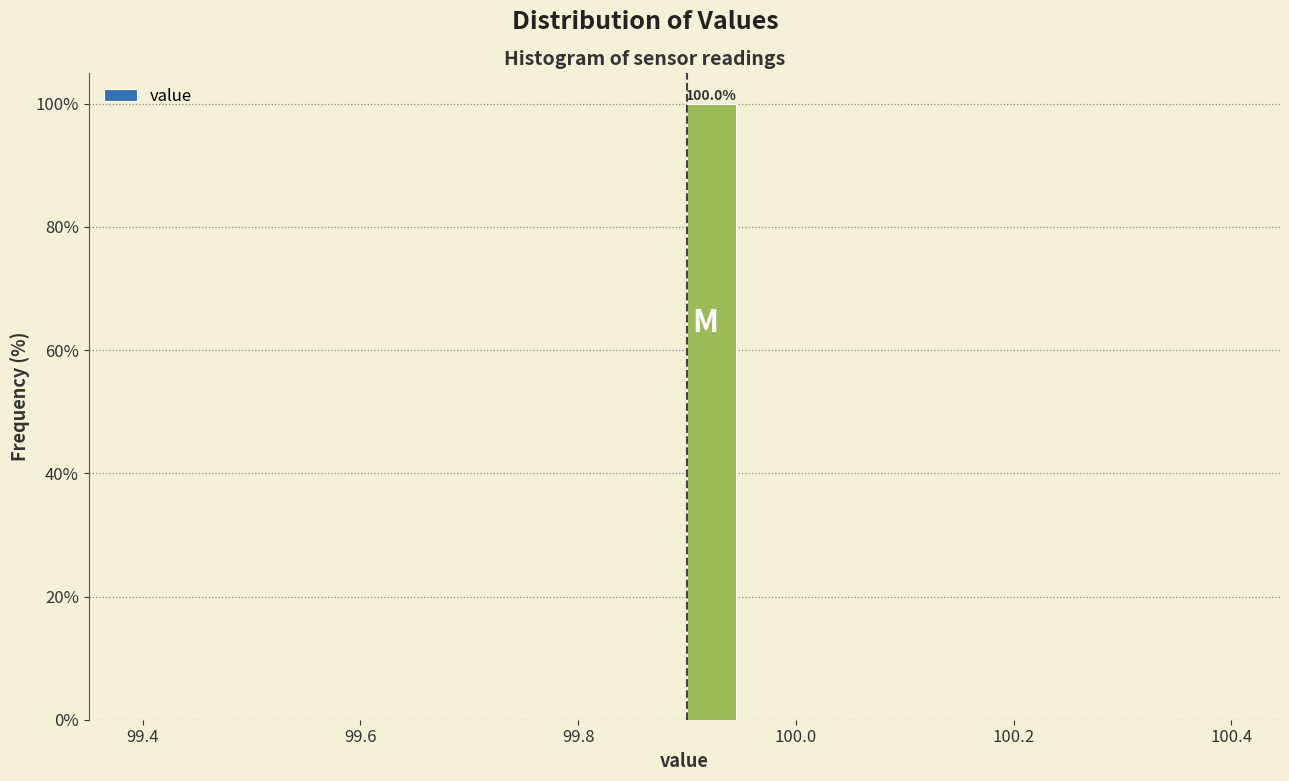

Around what value on the x-axis is the tallest bar? Give the approximate position of its centre, as read against the axis.

99.92